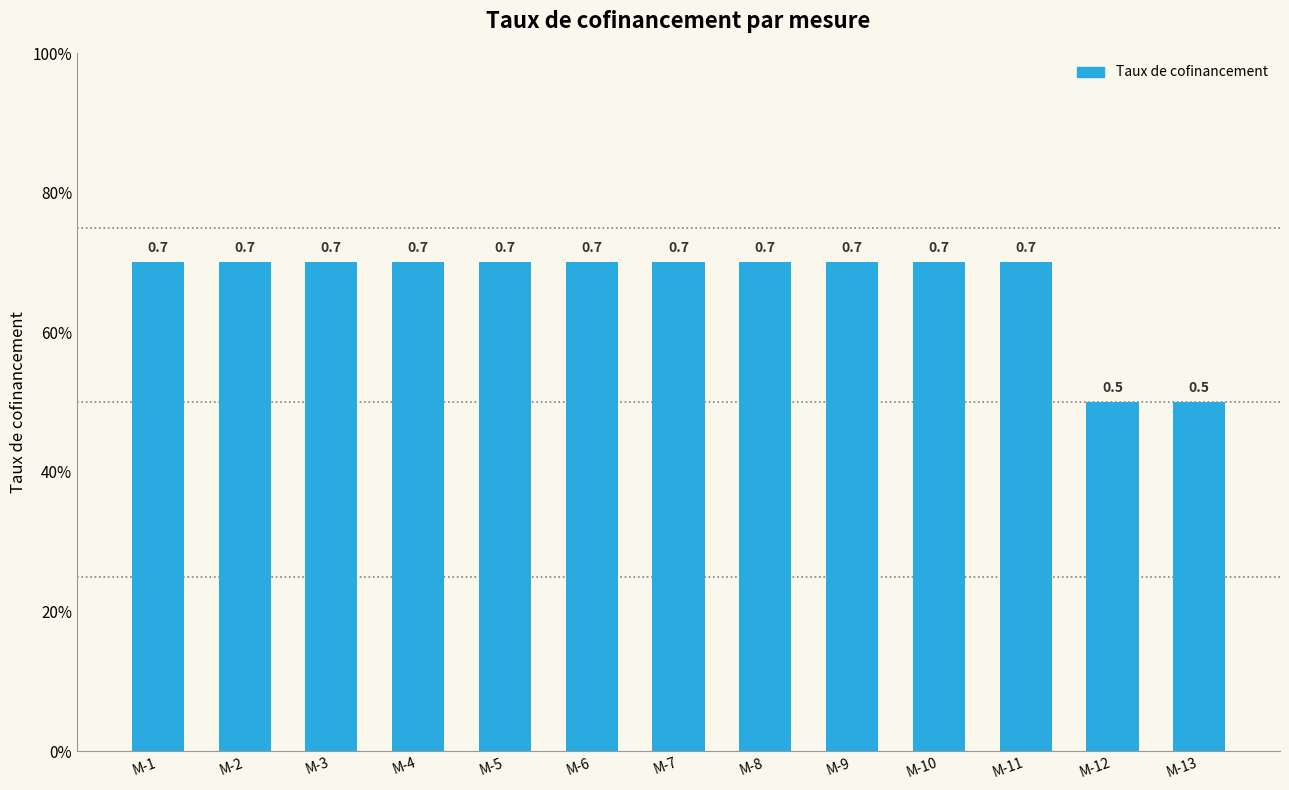

At which category does the chart reach its minimum across all series?

M-12